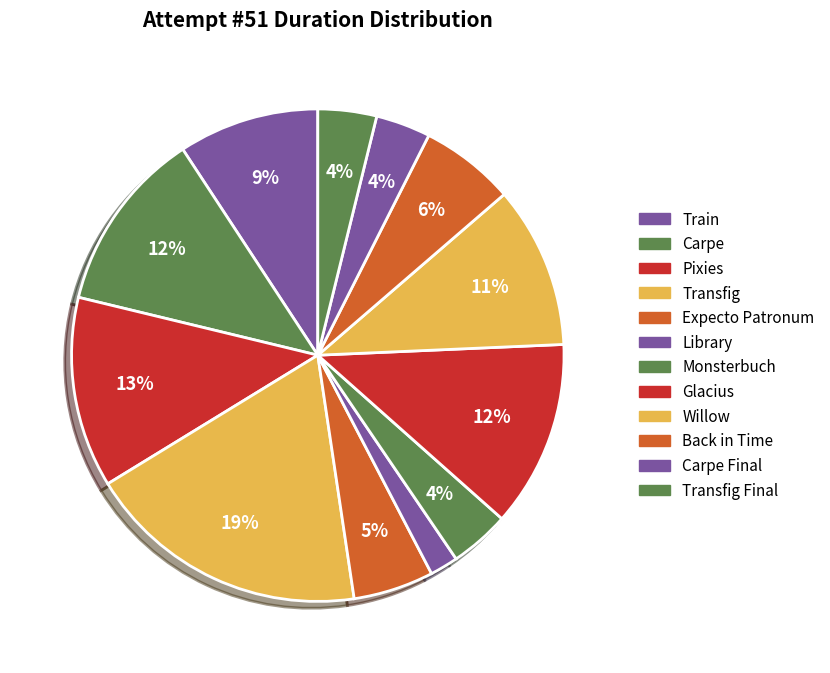

To the nearest percent, what is the average slice percentage?

8%